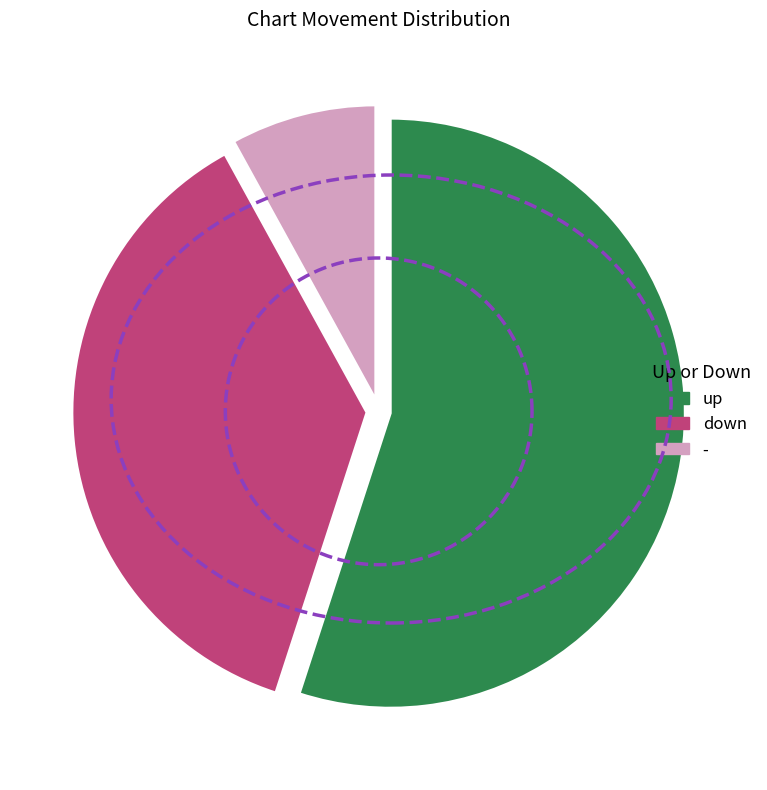

Is it true that - is 1% of the pie?

False